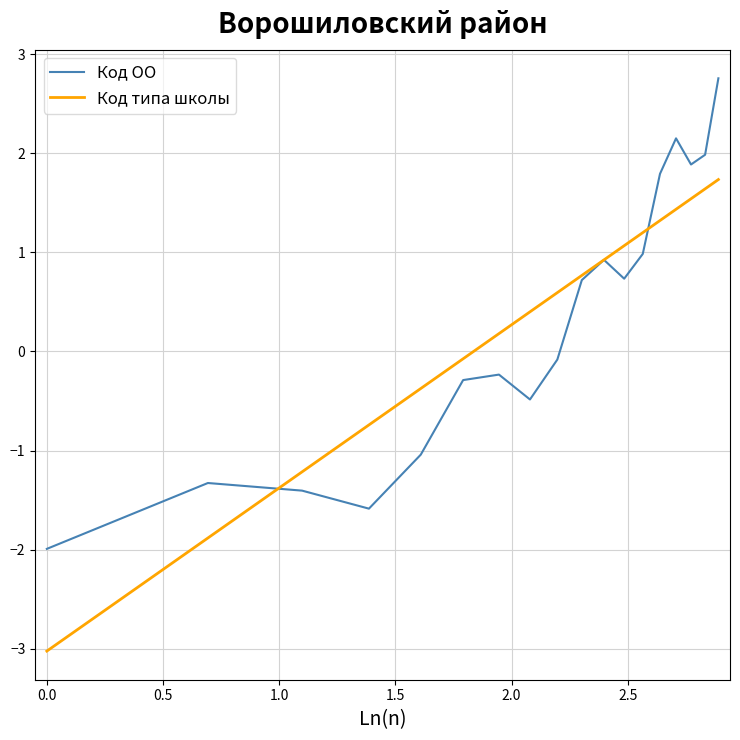

At how many categories does at least one series exceed 0?

12